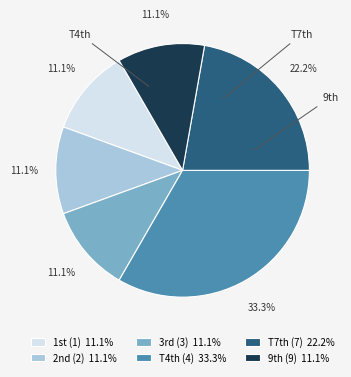

Which slice is the largest?

T4th (4) 33.3%